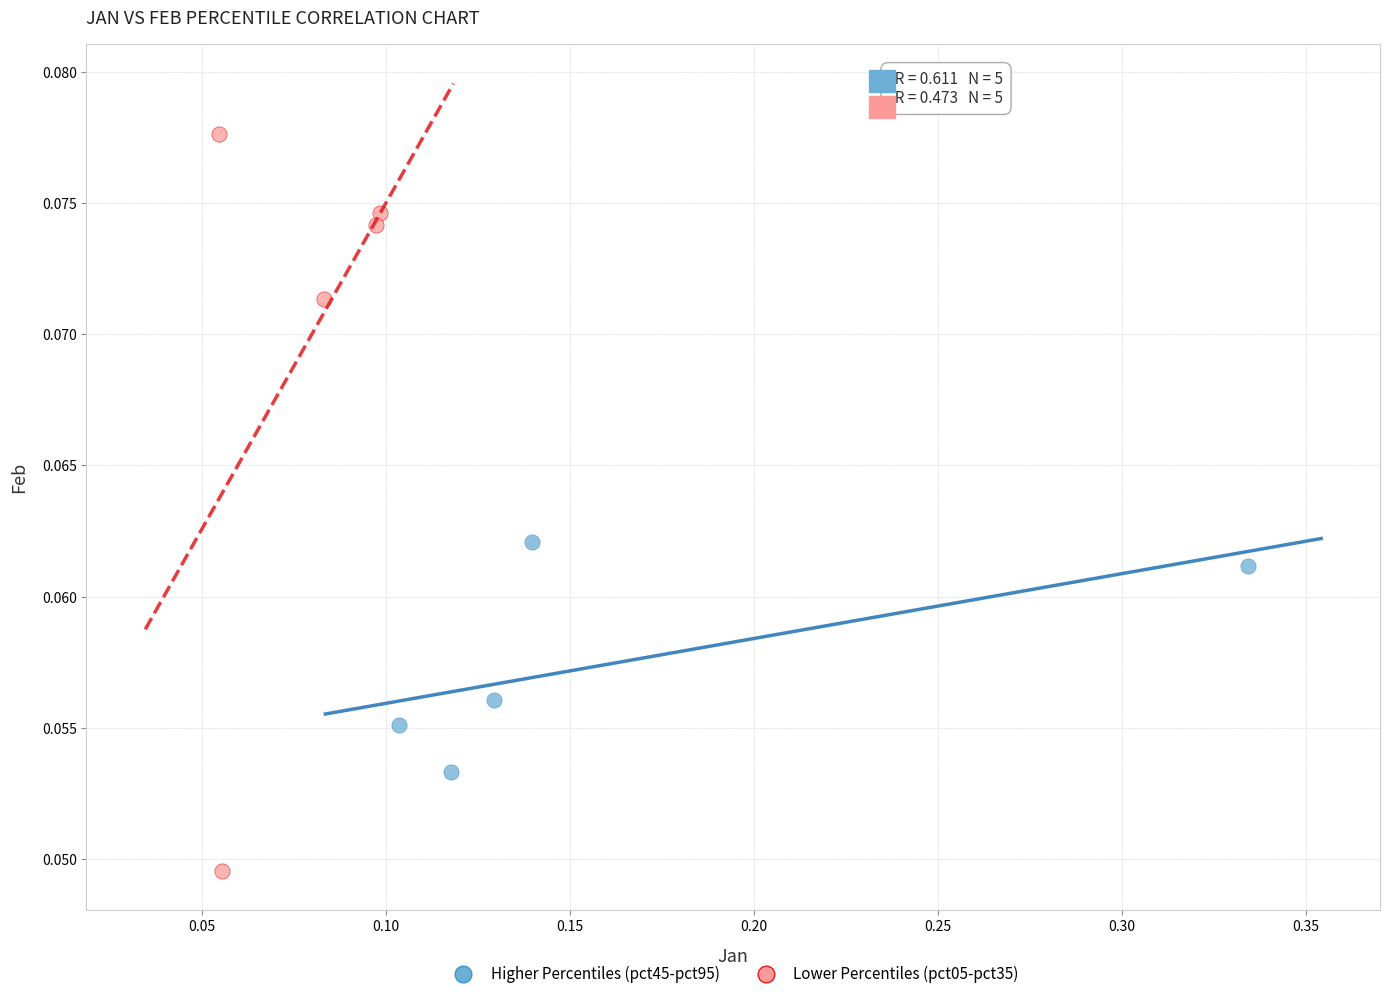

Which series contains the lowest Y value?

Lower Percentiles (pct05-pct35)